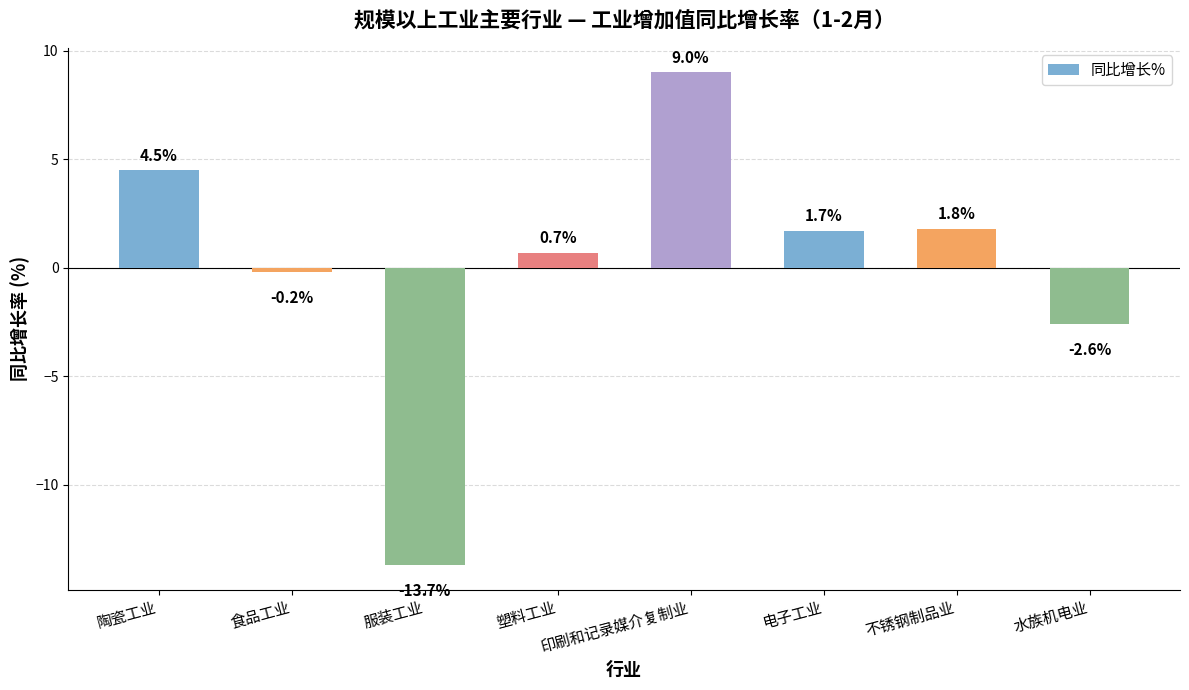

How many data points are less than 1?

4